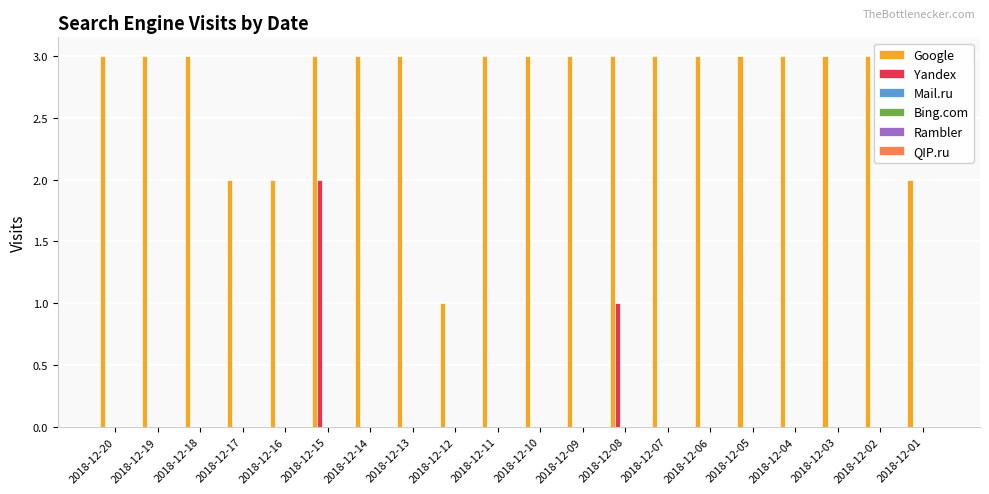

Is it true that Yandex equals -1 at 2018-12-07?

False